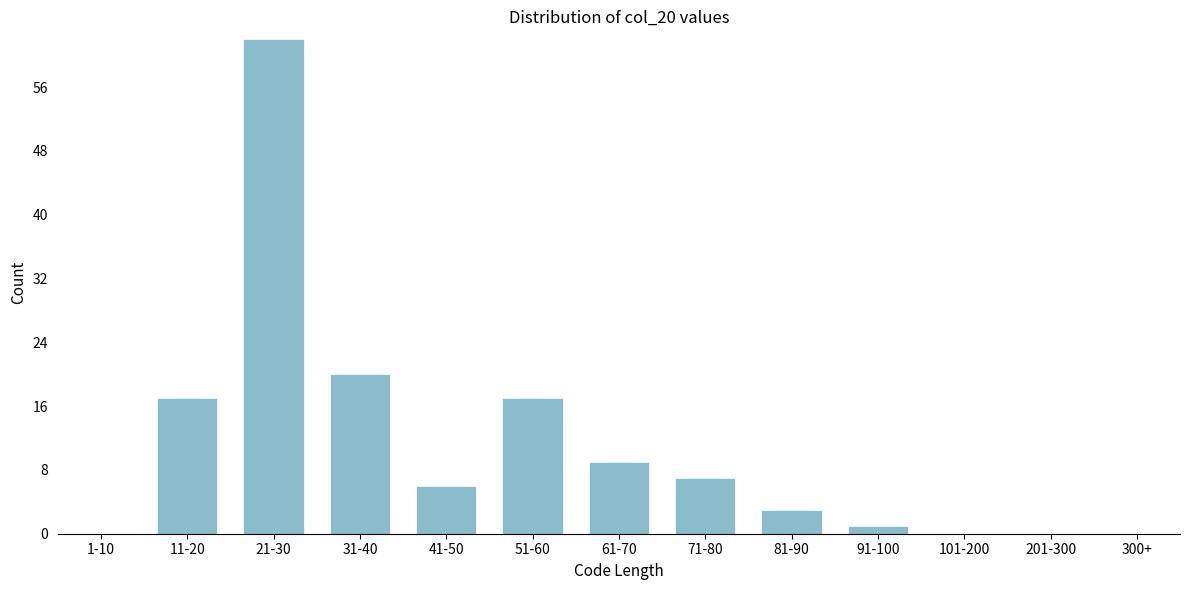

Reading left to right, transcribe all the data shown in this chart.

1-10=0	11-20=17	21-30=62	31-40=20	41-50=6	51-60=17	61-70=9	71-80=7	81-90=3	91-100=1	101-200=0	201-300=0	300+=0